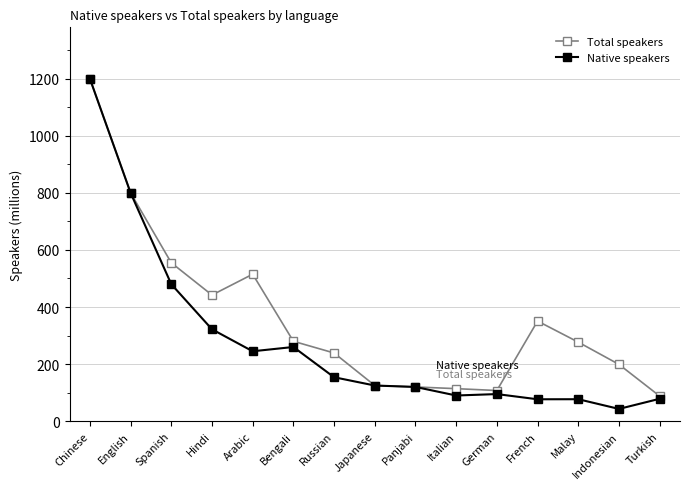

What is the label of the 1st point from the left?

Chinese